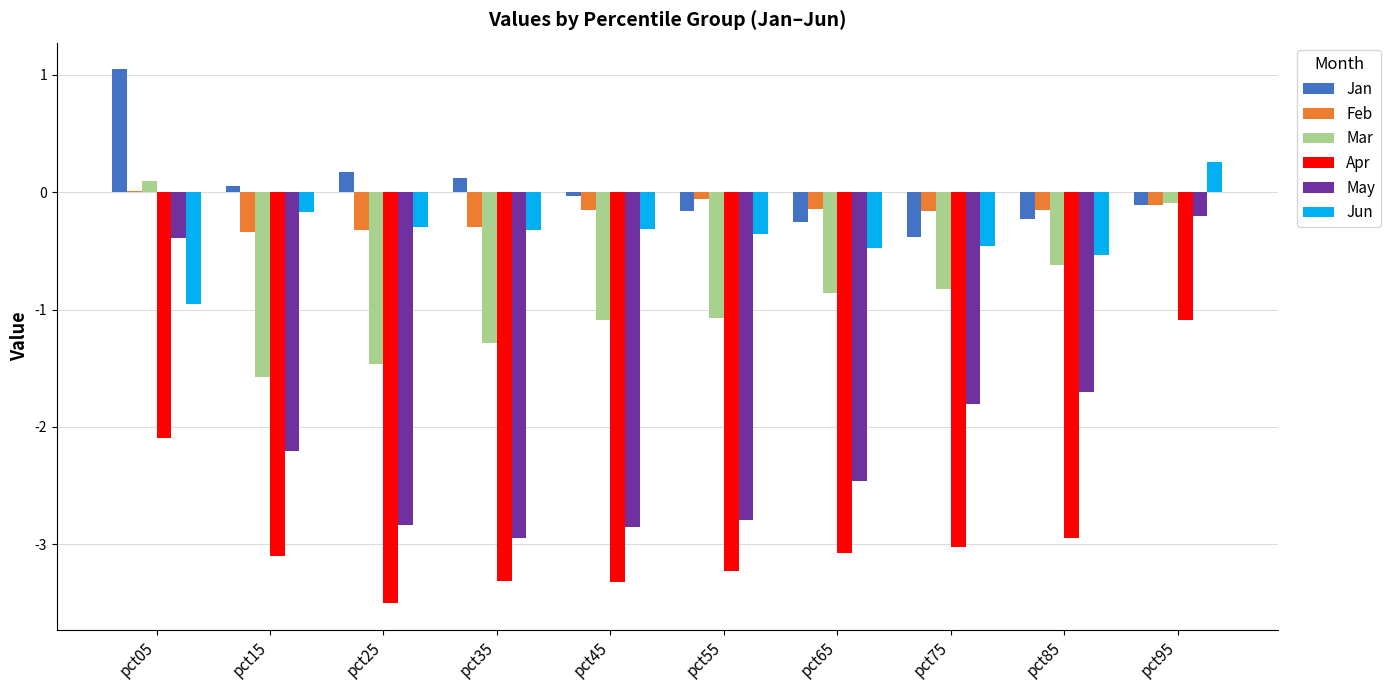

What are all the series names shown in the legend?

Jan, Feb, Mar, Apr, May, Jun